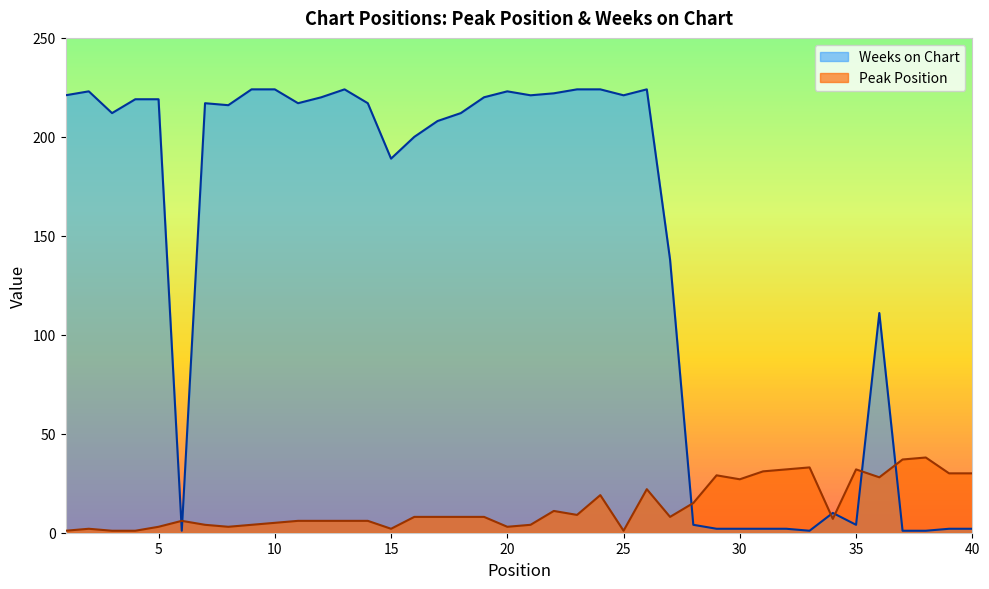

At which category is the sum across all series the highest?

26